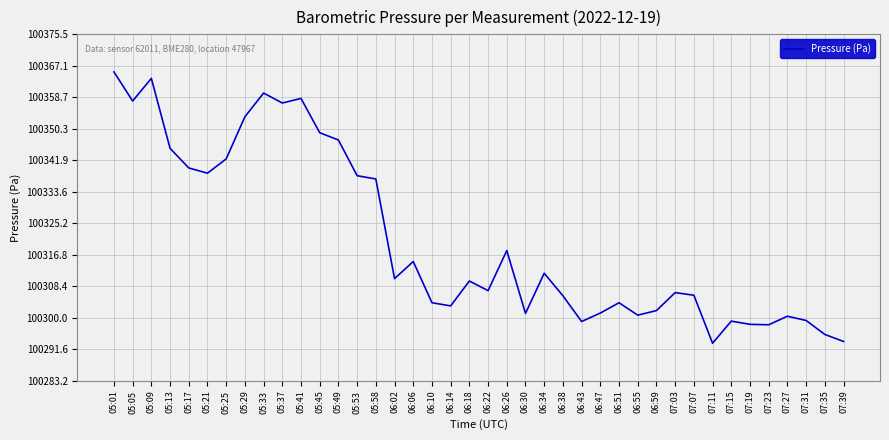

How many lines are shown in the chart?

1